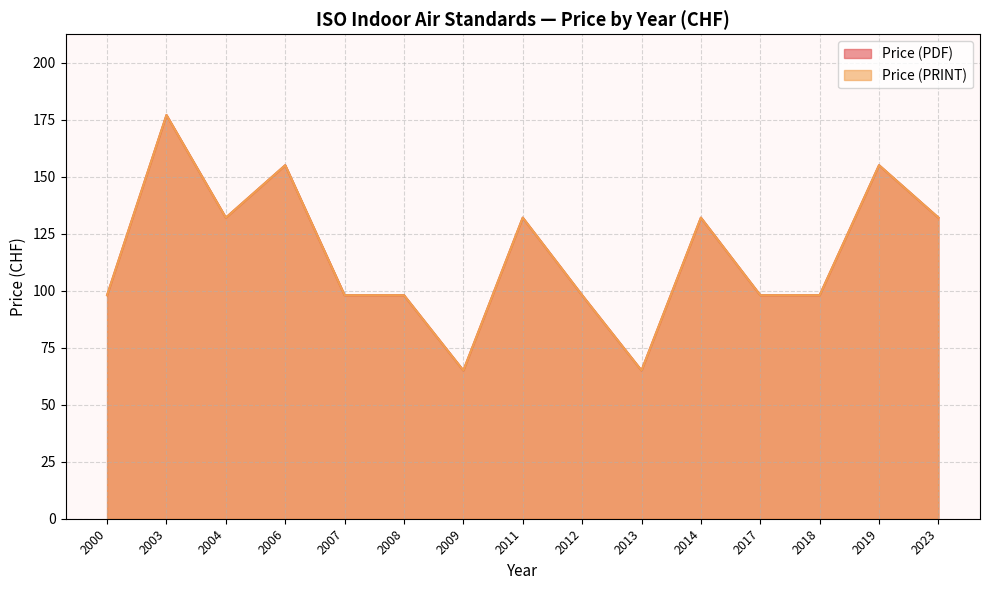

What value does the Price (PDF) series have at 2006?

155